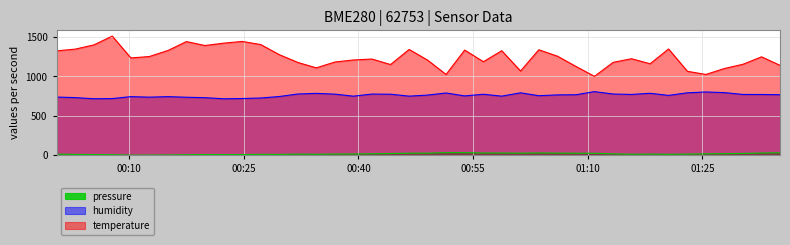

What is the difference between the maximum and minimum values in the humidity series?

91.2